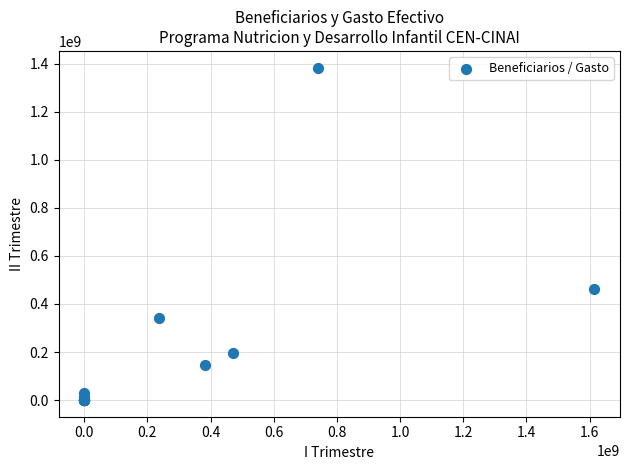

What Y value in the scatter plot is closest to 691753033?

464236317.5